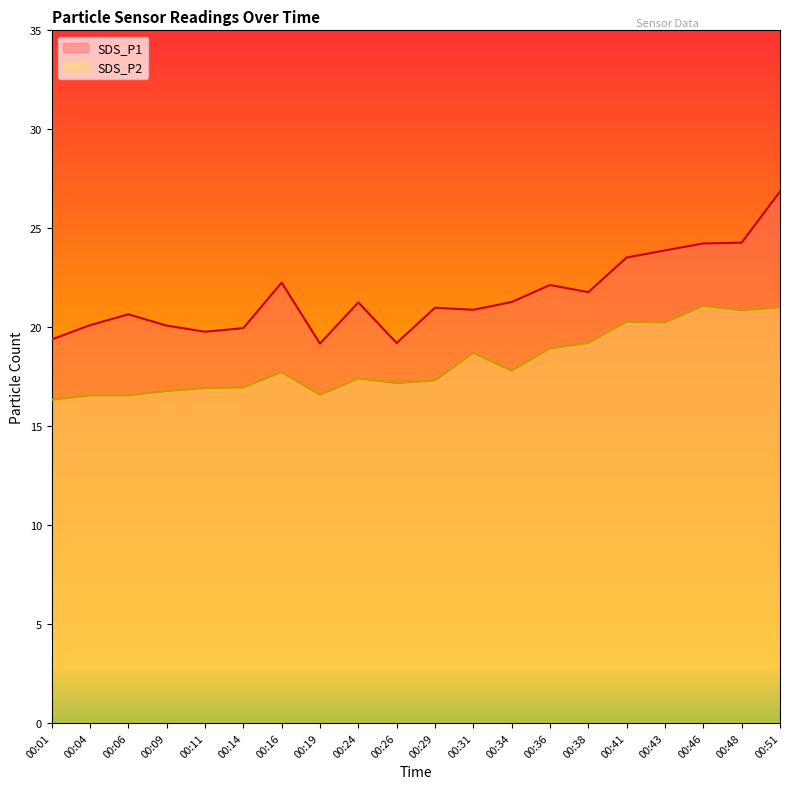

How many lines are shown in the chart?

2